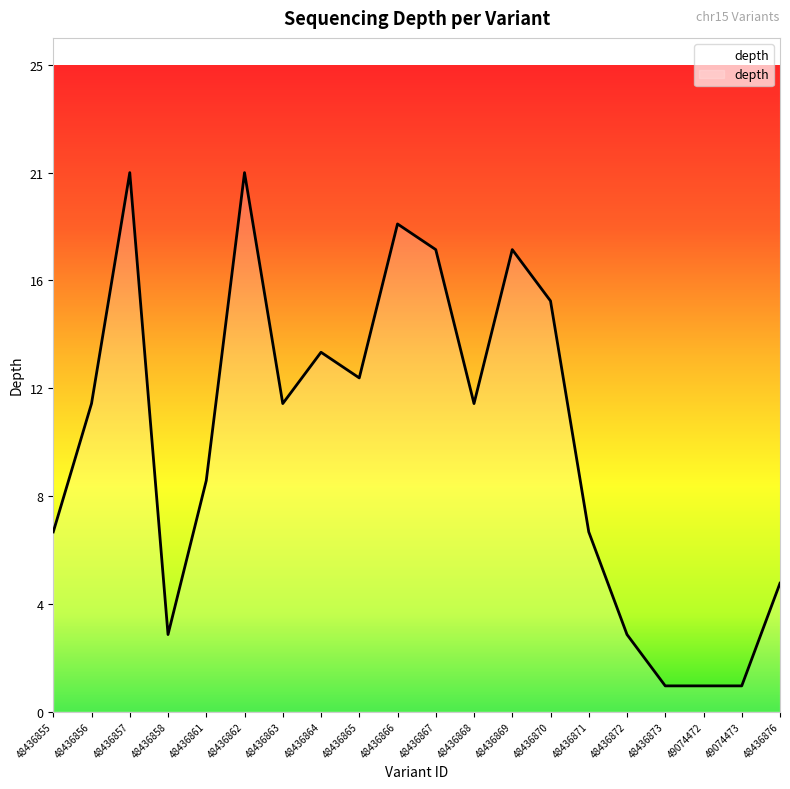

What is the difference between the maximum and minimum values?

20